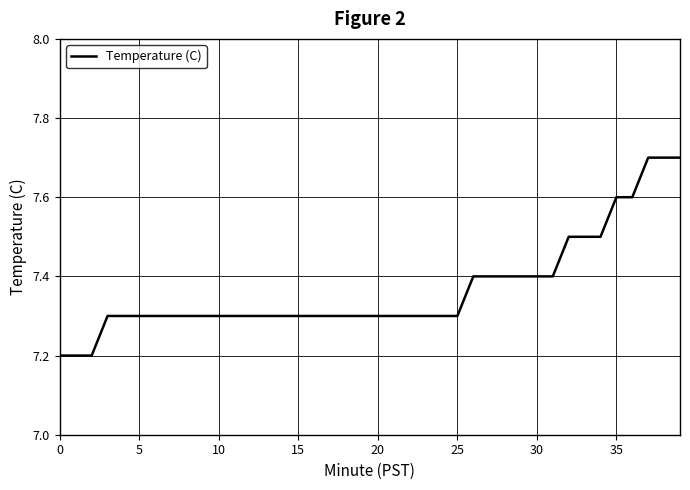

What is the smallest value displayed?

7.2